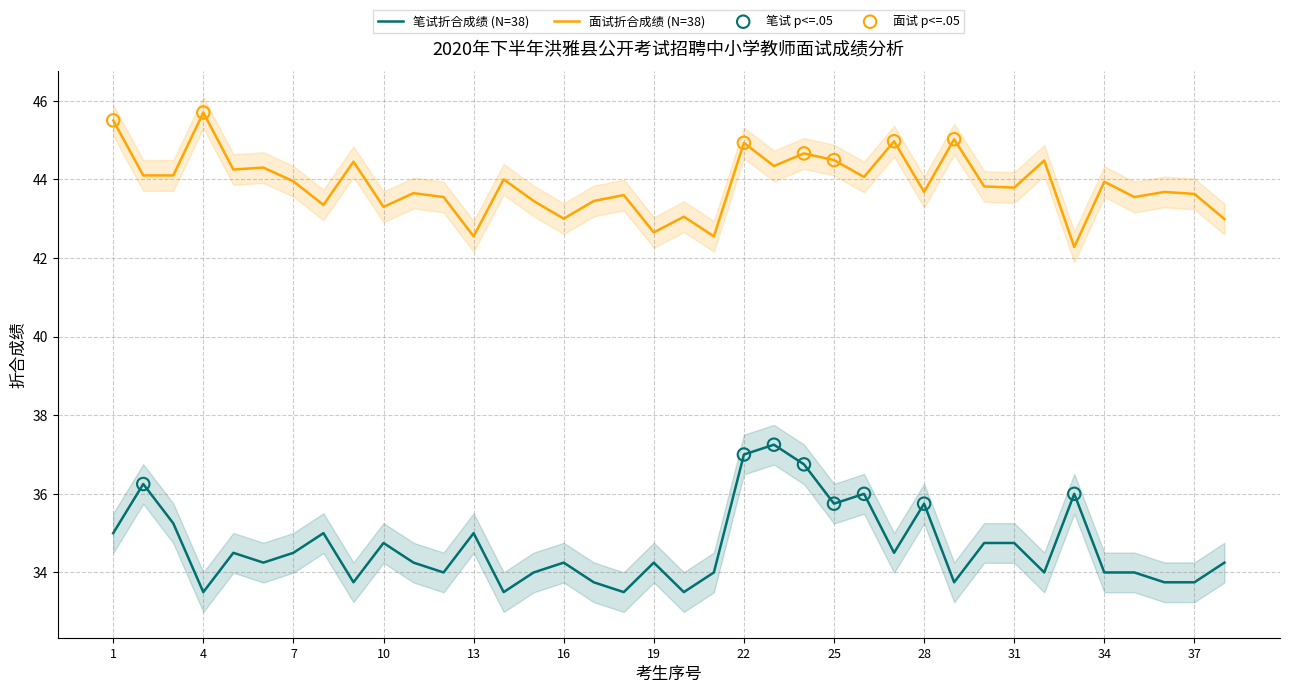

What are all the series names shown in the legend?

笔试折合成绩, 面试折合成绩